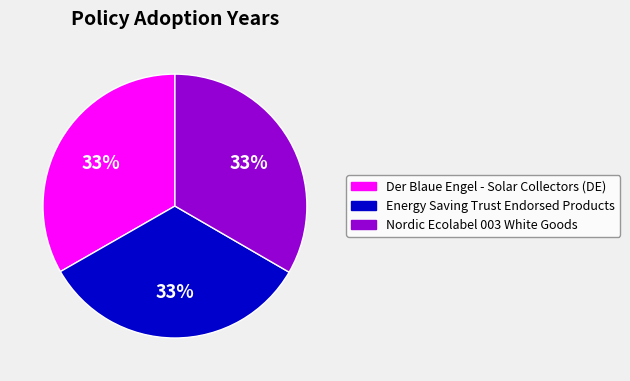

What percentage is the Nordic Ecolabel 003 White Goods slice, to the nearest percent?

33%